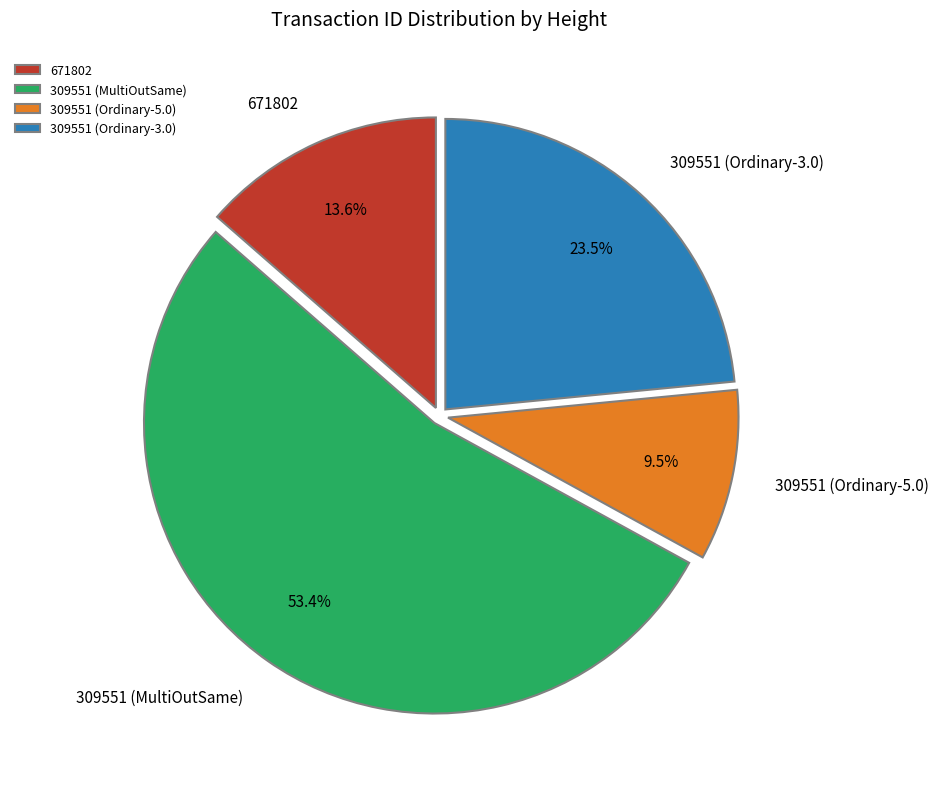

Do 309551 (MultiOutSame) and 309551 (Ordinary-3.0) together represent more than half of the pie?

Yes